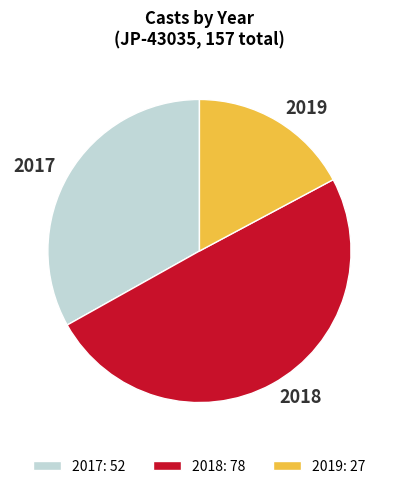

Rank the categories by value from highest to lowest.

2018, 2017, 2019